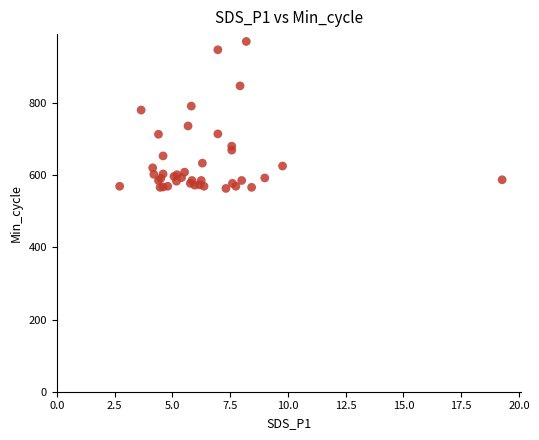

What Y value in the scatter plot is closest to 766?

780